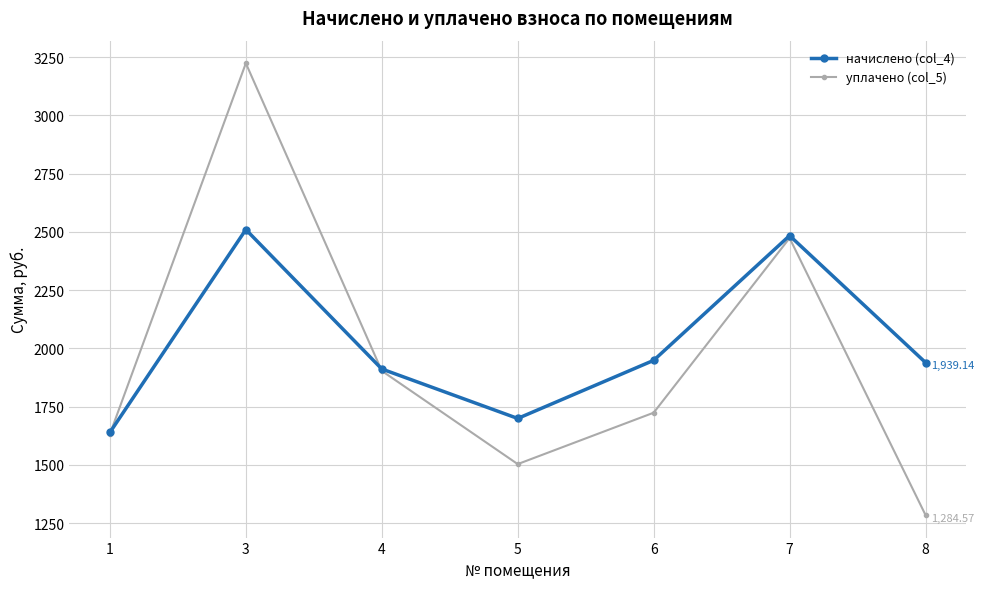

What is the approximate value of начислено (col_4) at 3?

2509.8